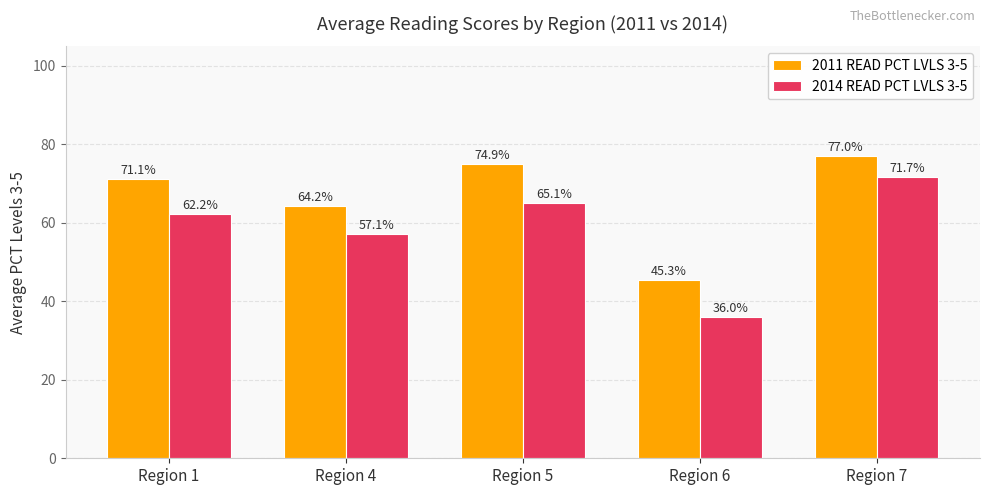

Which category has the lowest value across all series?

Region 6